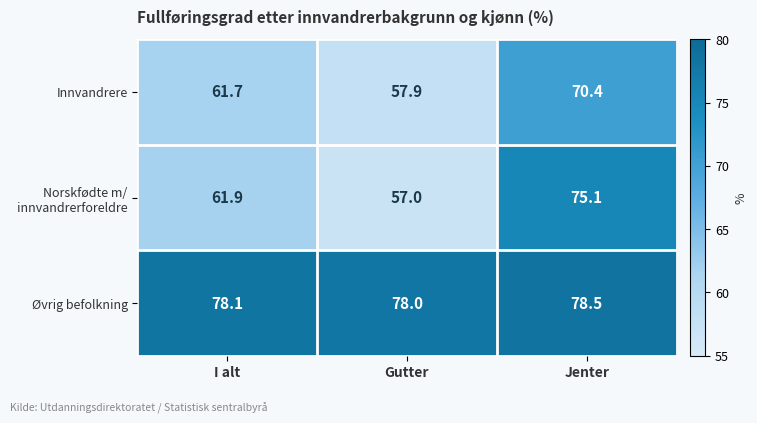

What is the difference between the highest and lowest values at I alt?

16.4